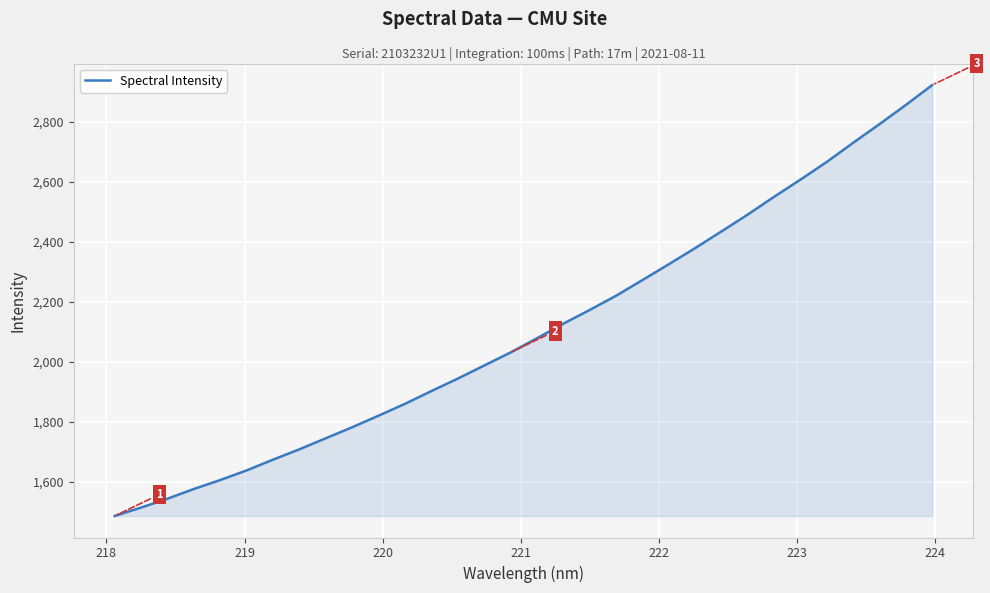

How many categories are shown in the chart?

32